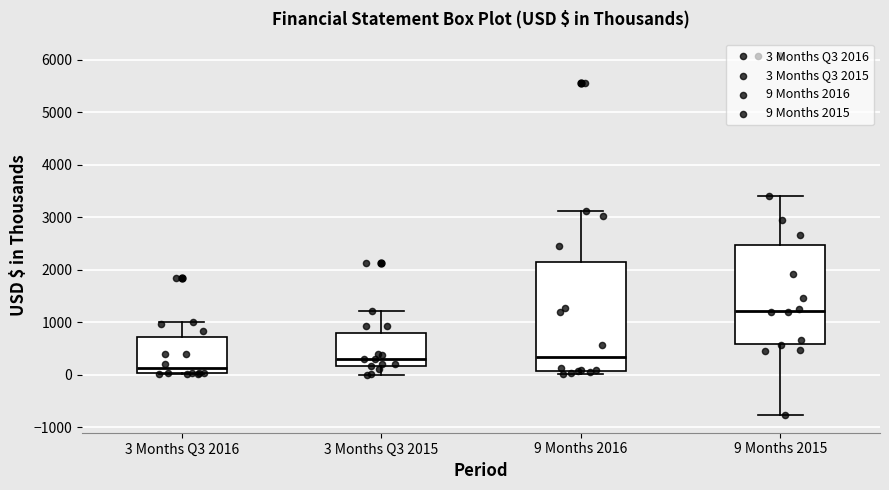

Where does the median line of the box for 9 Months 2015 sit on the y-axis? The values are not printed on the chart, so give them approximately, as read against the axis.

1200